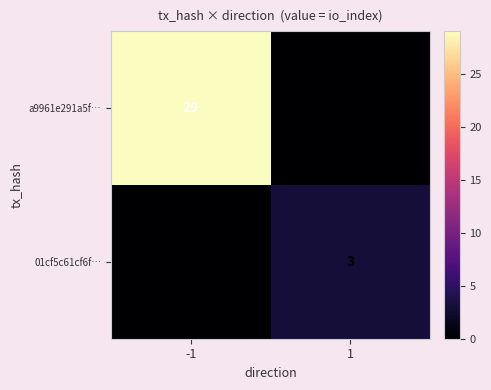

What is the difference between the maximum and minimum values in the a9961e291a5f… series?

29